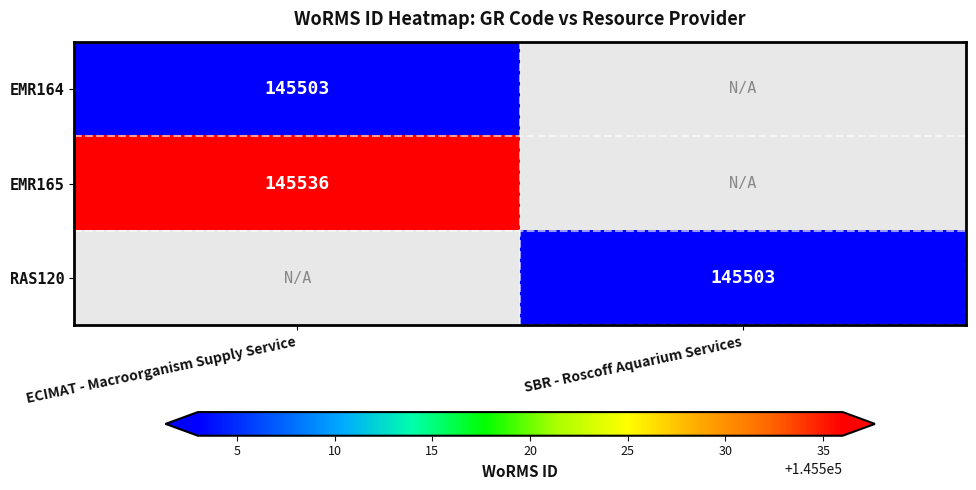

The value of EMR164 at ECIMAT - Macroorganism Supply Service is 145503. True or false?

True